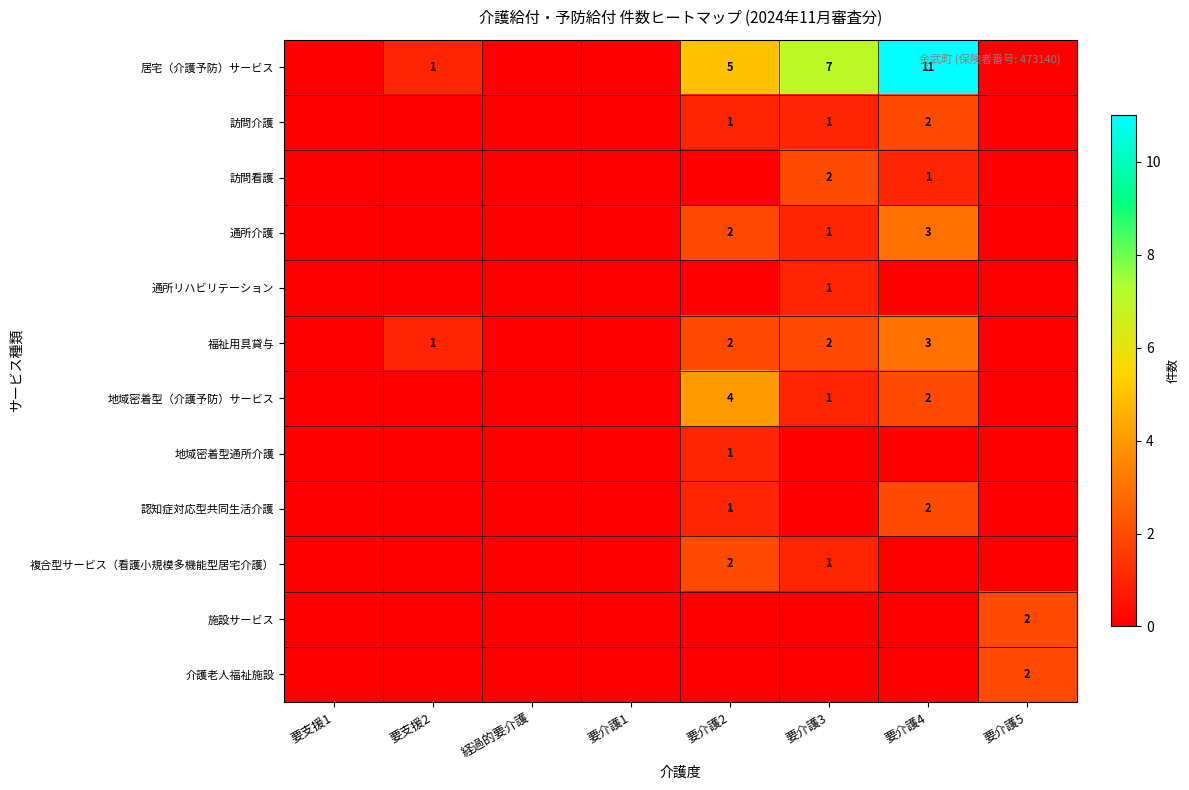

The value of 居宅（介護予防）サービス at 要介護2 is 5. True or false?

True